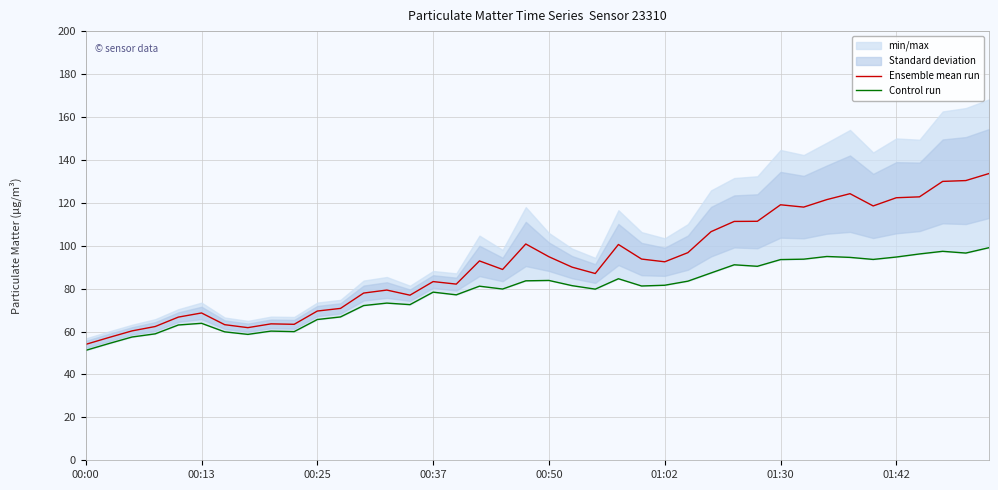

The Ensemble mean run series shows 160.5 at 00:50. True or false?

False